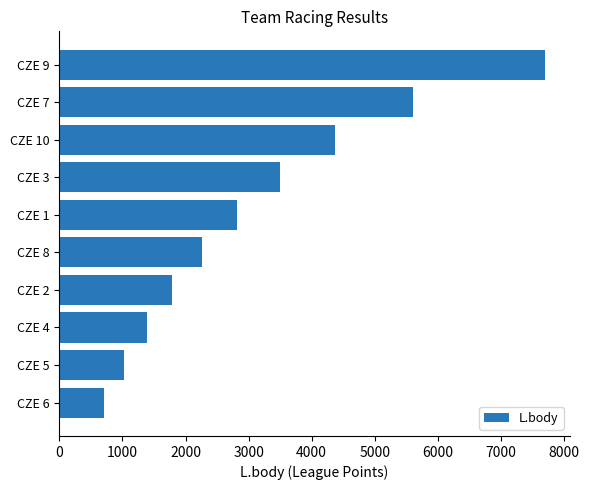

What is the average value?

3115